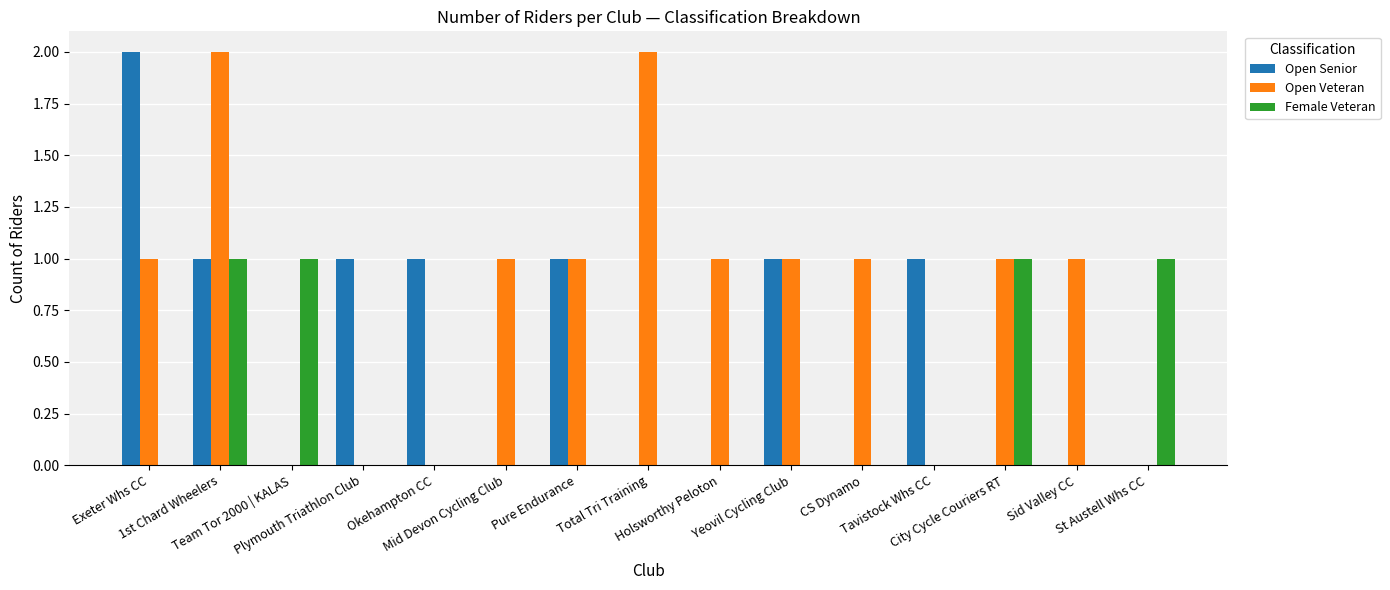

Which series has the largest total across all categories?

Open Veteran